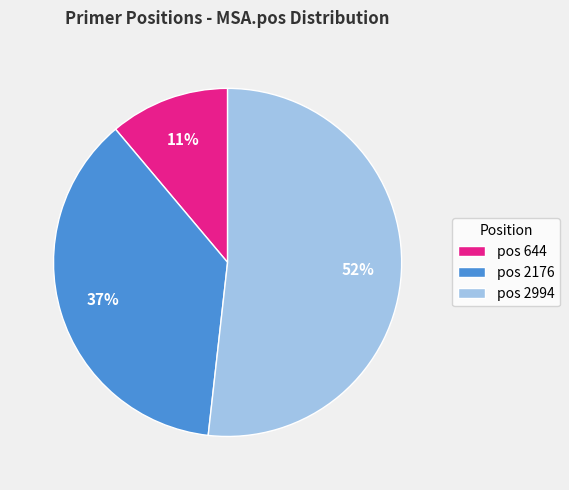

To the nearest percent, what percentage of the pie is pos 2994?

52%